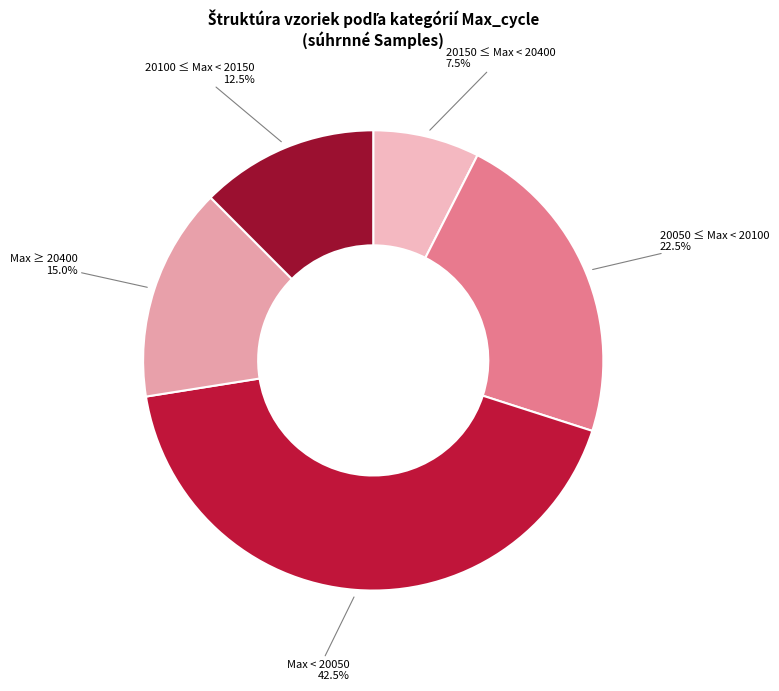

Is there a majority slice in this chart?

No